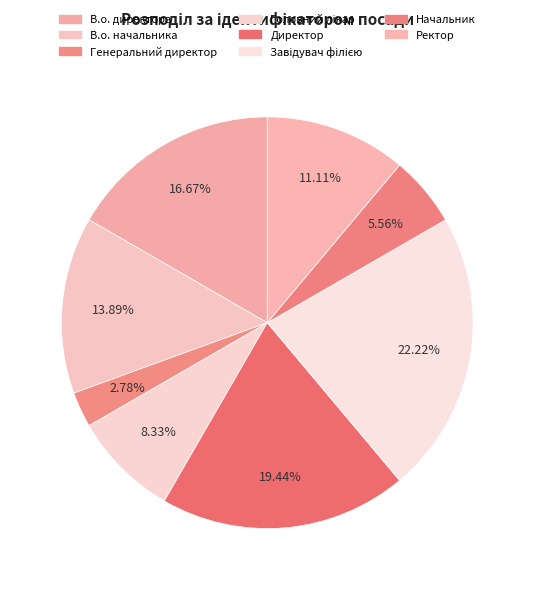

To the nearest percent, what portion does В.о. директора represent?

17%